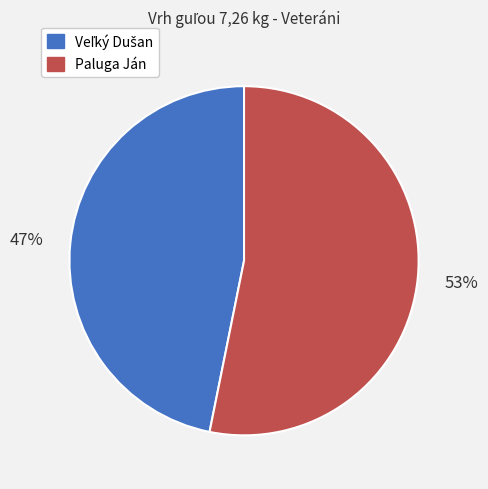

To the nearest percent, what is the average slice percentage?

50%